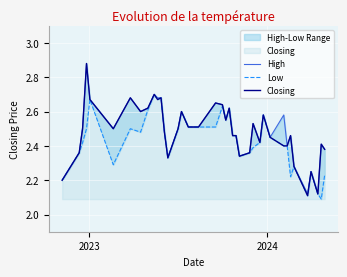

Rank the series by their maximum value, from highest to lowest.

High, Closing, Low